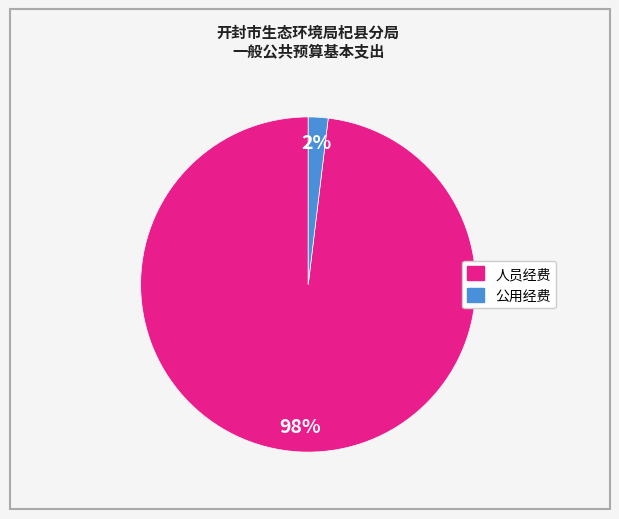

Rank the categories by value from lowest to highest.

公用经费, 人员经费